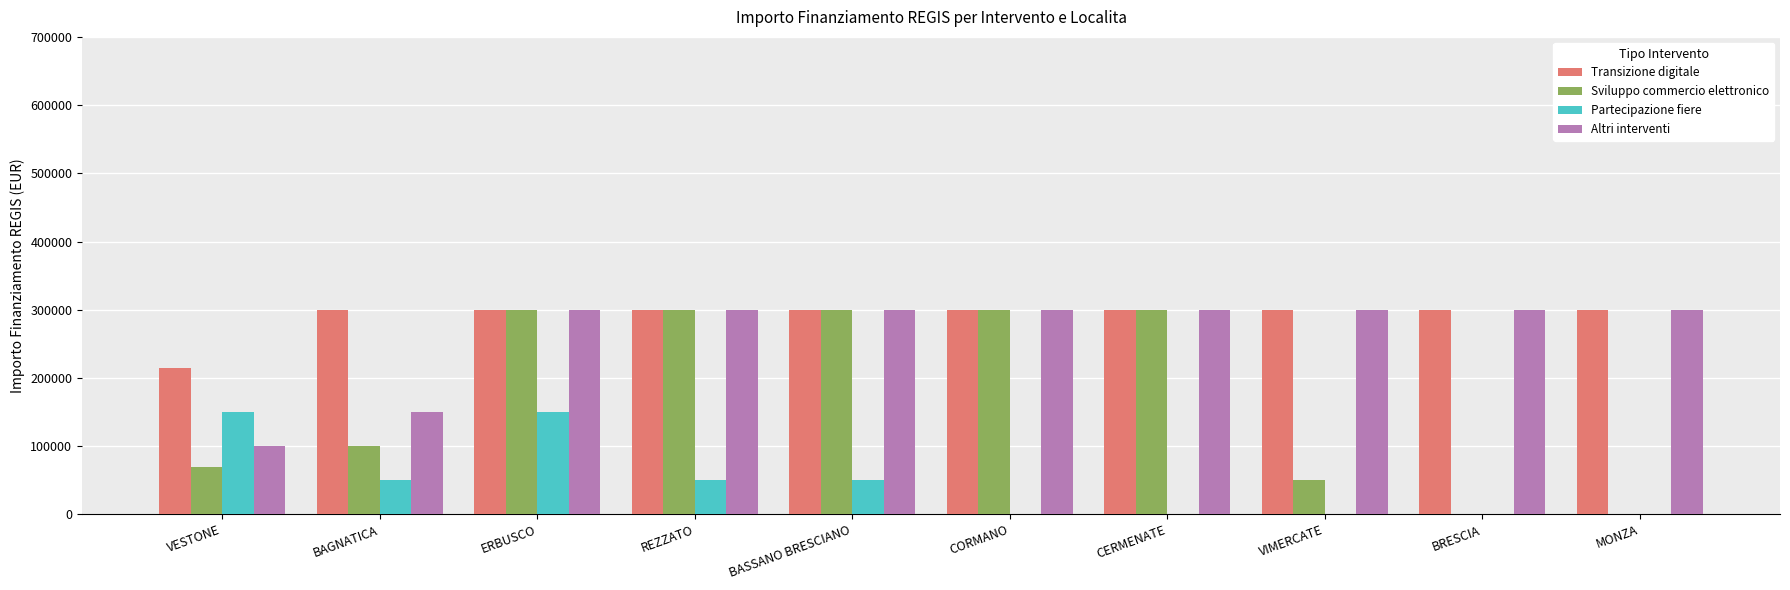

What value does the Transizione digitale series have at MONZA?

300000